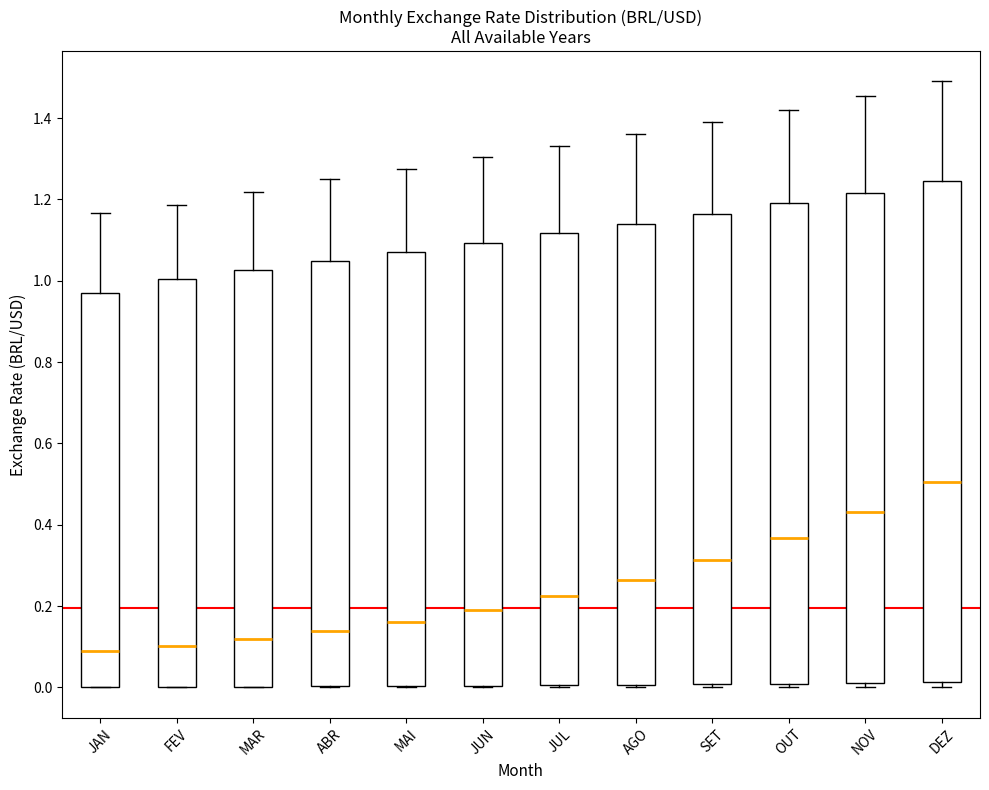

Where is the upper edge of the box for JUL on the y-axis? The values are not printed on the chart, so give them approximately, as read against the axis.

1.12